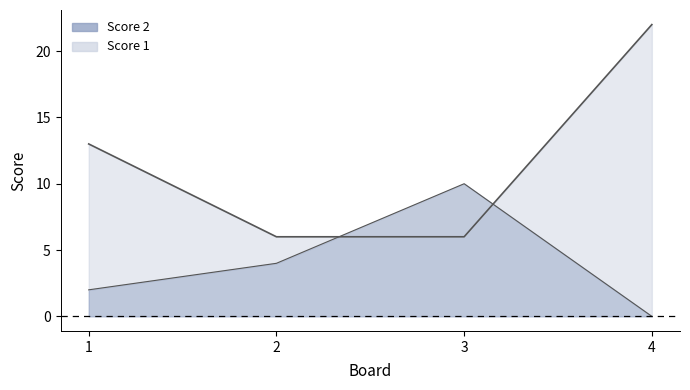

The Score 1 series shows 4 at 2. True or false?

False